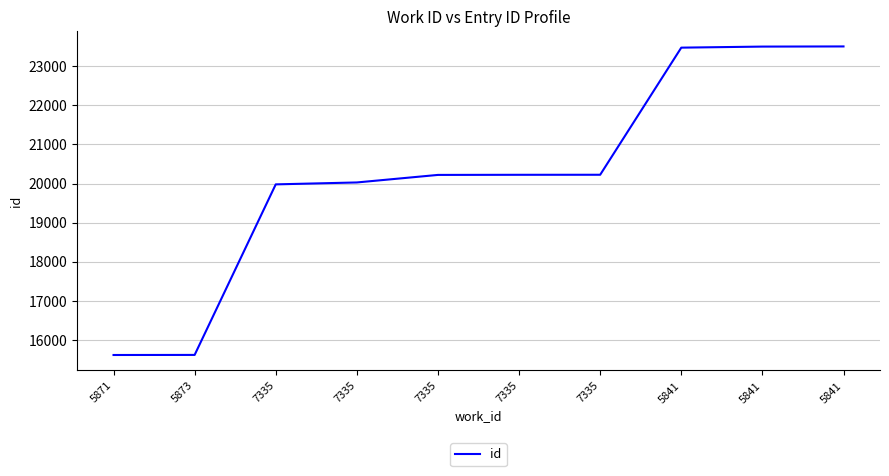

Reading left to right, extract all data points from this chart.

5871=15611	5873=15613	7335=19979	7335=20028	7335=20221	7335=20224	7335=20225	5841=23479	5841=23506	5841=23510